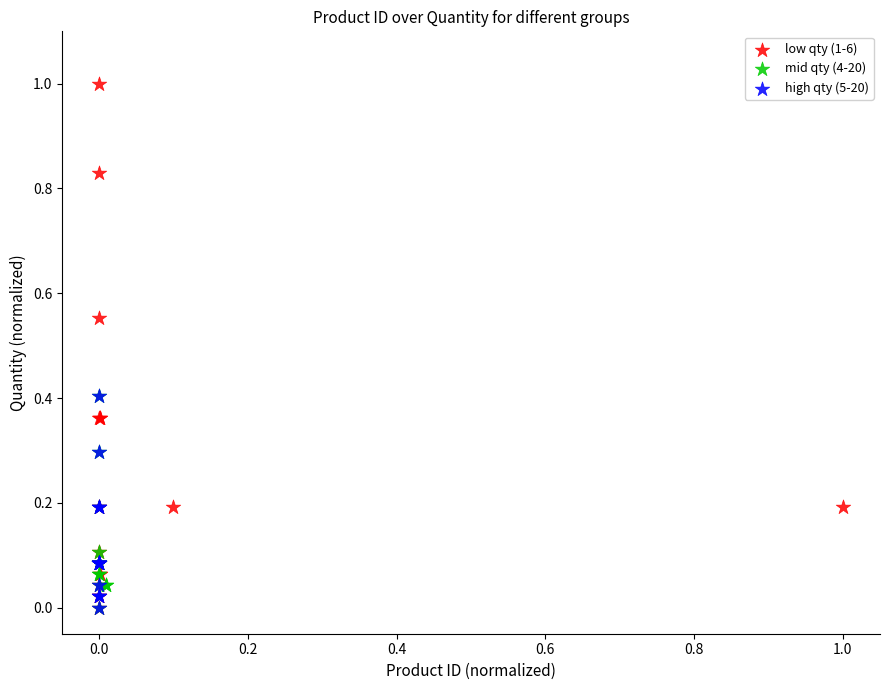

Which series reaches the maximum Y coordinate?

low qty (1-6)